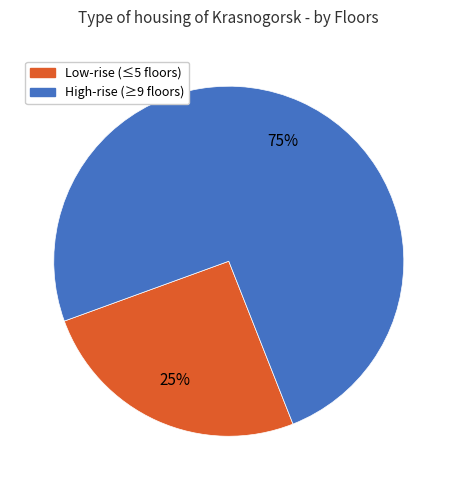

To the nearest percent, what is the combined percentage of High-rise (≥9 floors) and Low-rise (≤5 floors)?

100%